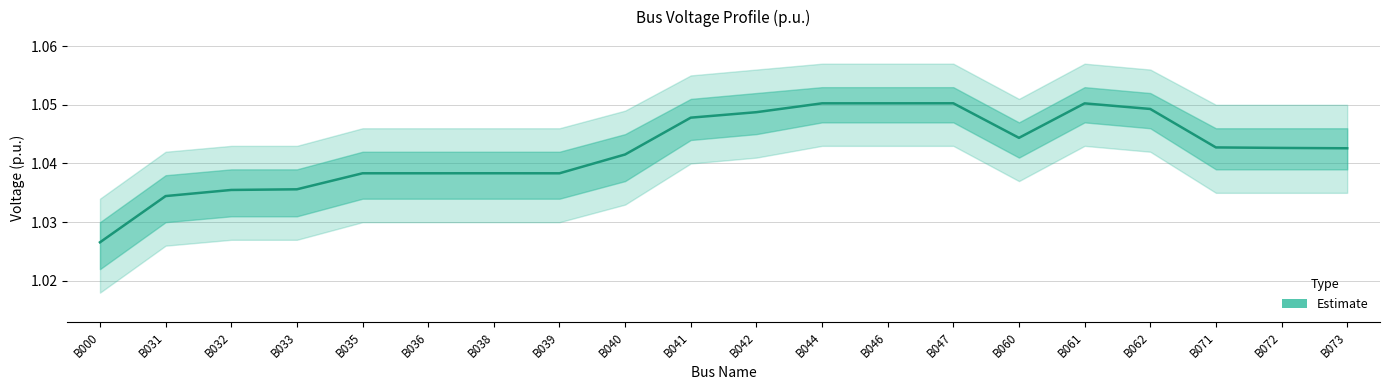

Rank the categories by value from highest to lowest.

B047, B046, B044, B061, B062, B042, B041, B060, B071, B072, B073, B040, B038, B035, B036, B039, B033, B032, B031, B000